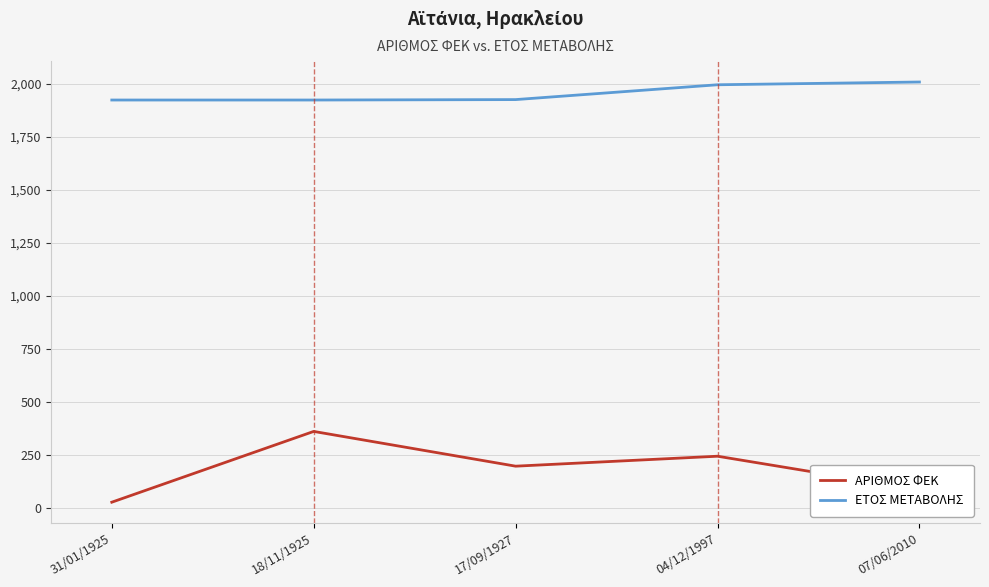

What is the difference between the second highest and second lowest values in the ΑΡΙΘΜΟΣ ΦΕΚ series?

157